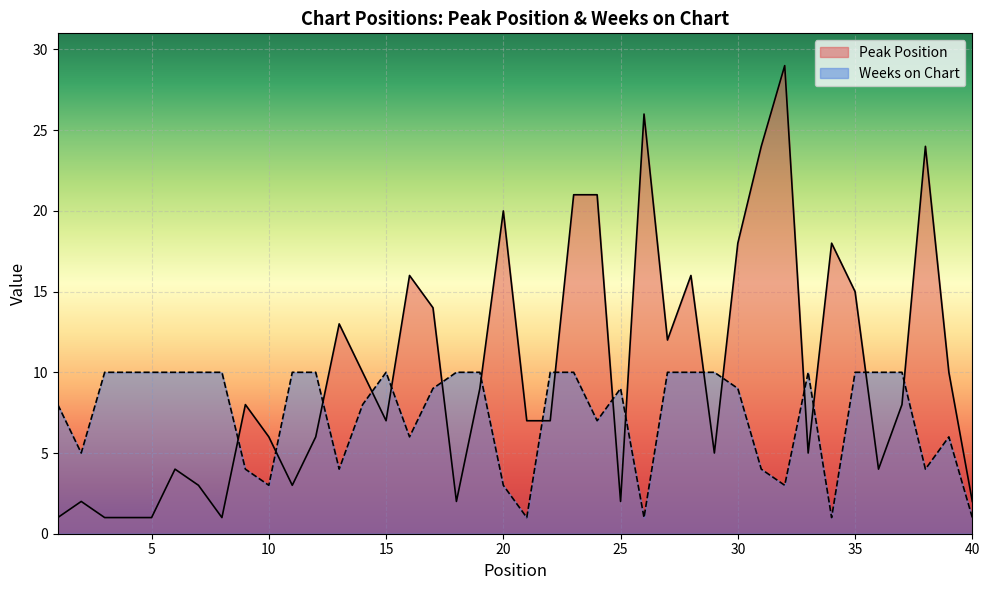

How many data points in Peak Position are above 8?

18